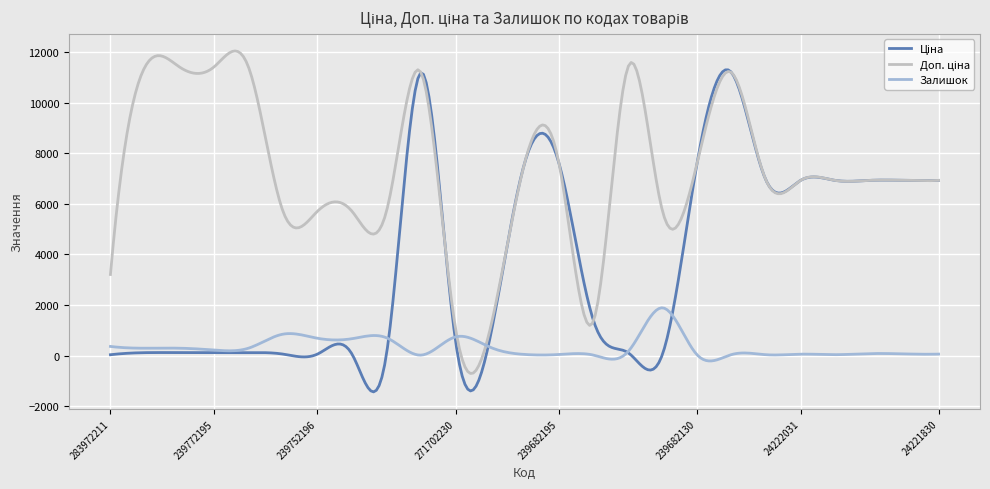

How many lines are shown in the chart?

3